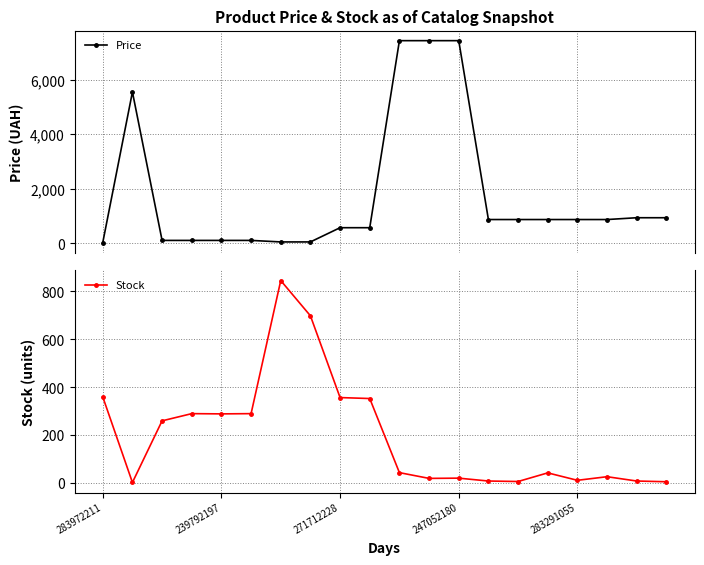

Which series has the largest total across all categories?

Price